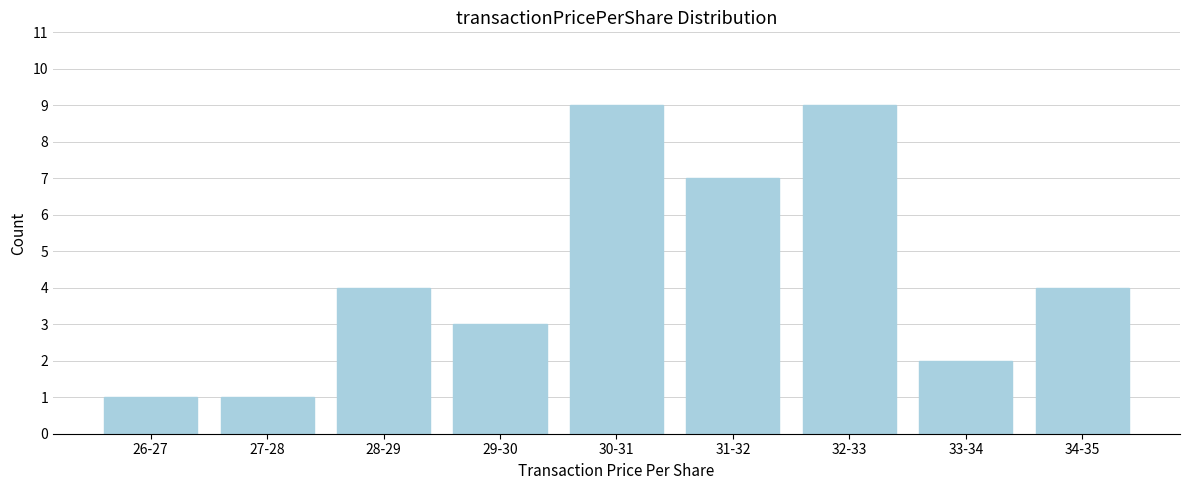

Reading right to left, list all the values displayed in this chart.

4	2	9	7	9	3	4	1	1